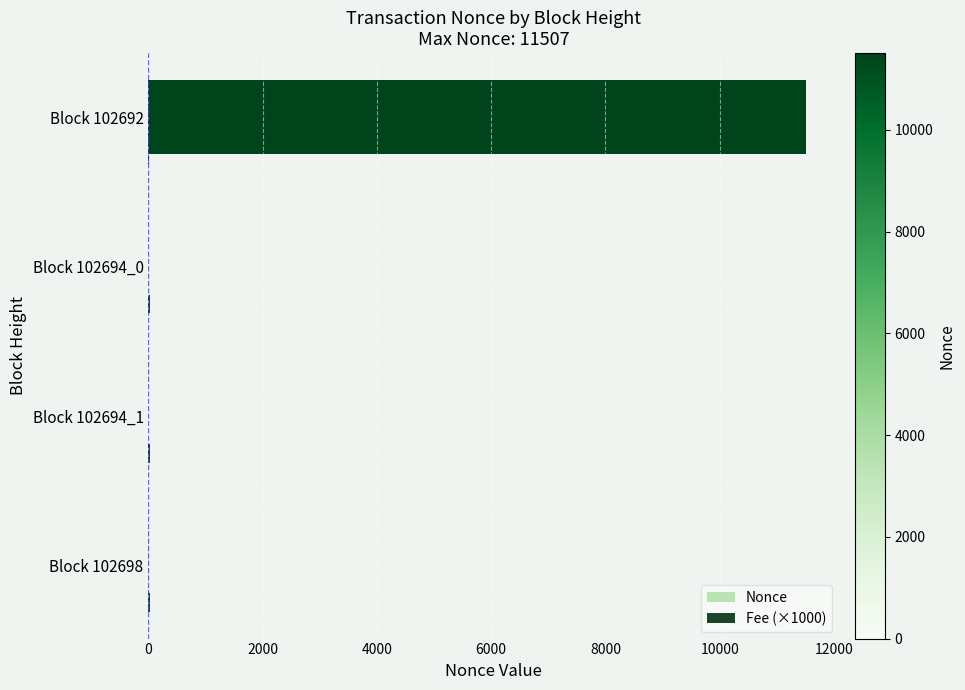

How many distinct data groups are displayed?

2